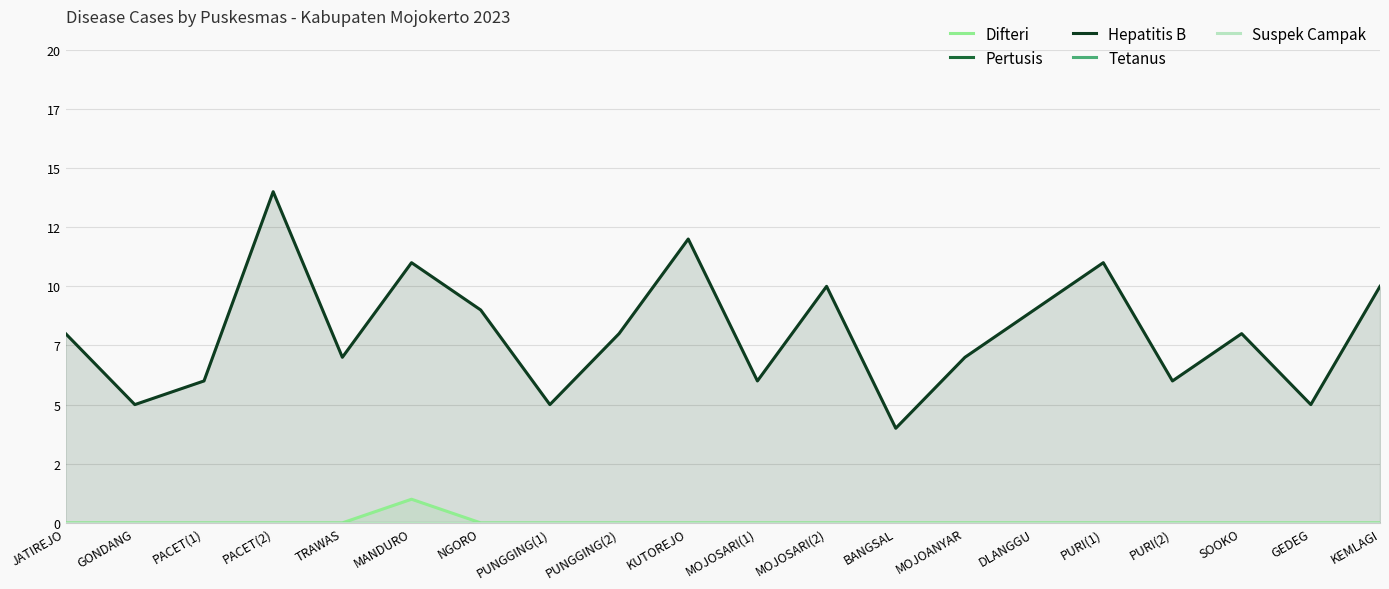

How many data points does each series have?

20